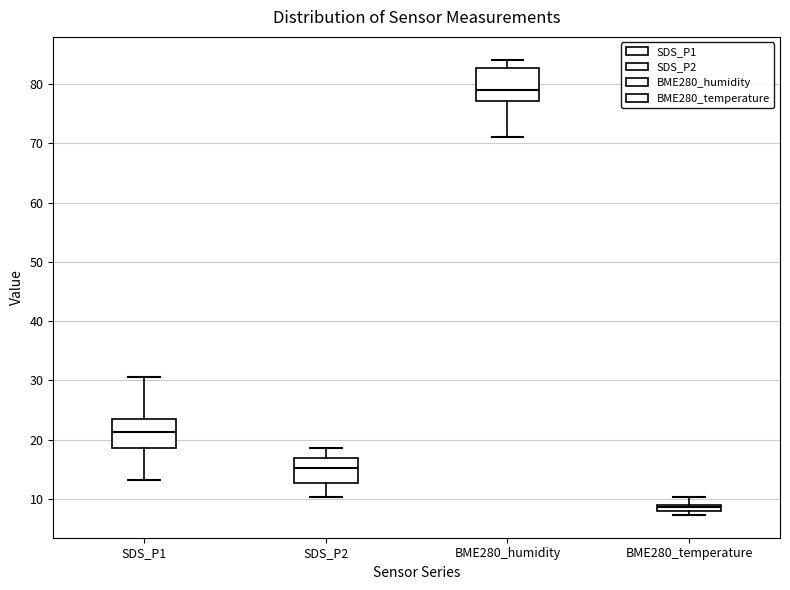

Which box has the lowest median line?

BME280_temperature